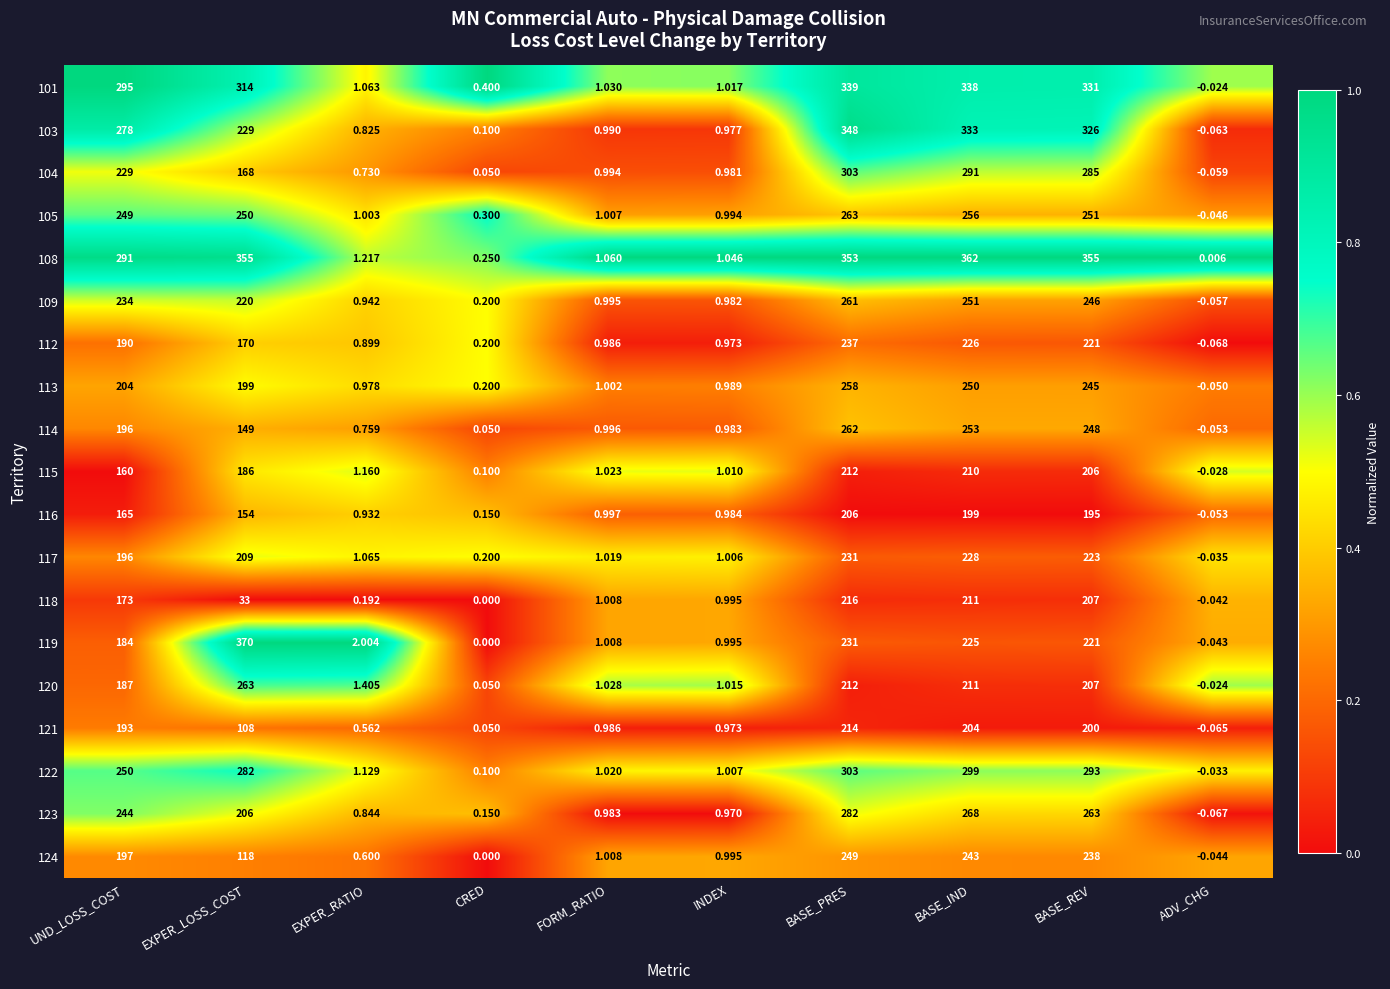

Where is 112 nearest to the value 118?

EXPER_LOSS_COST